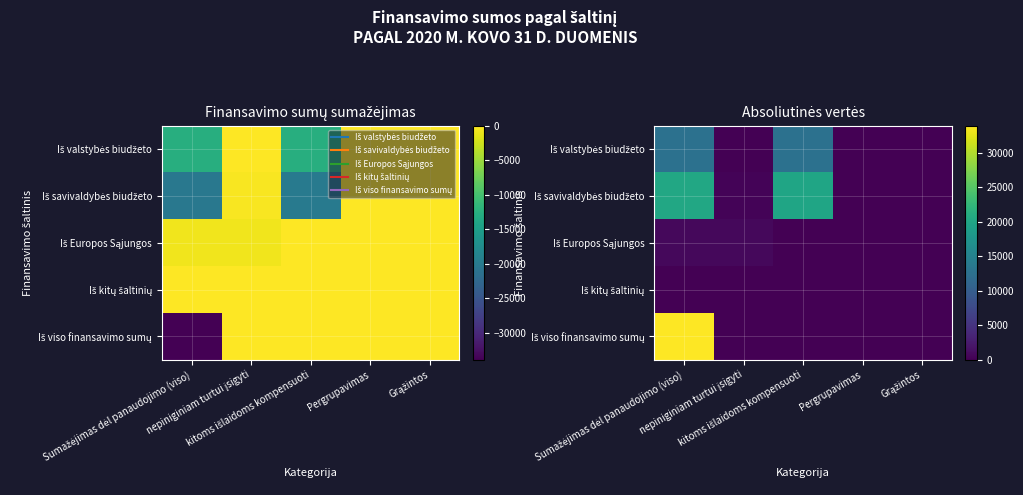

Is the value of Iš viso finansavimo sumų at Grąžintos greater than the value of Iš kitų šaltinių at Pergrupavimas?

No